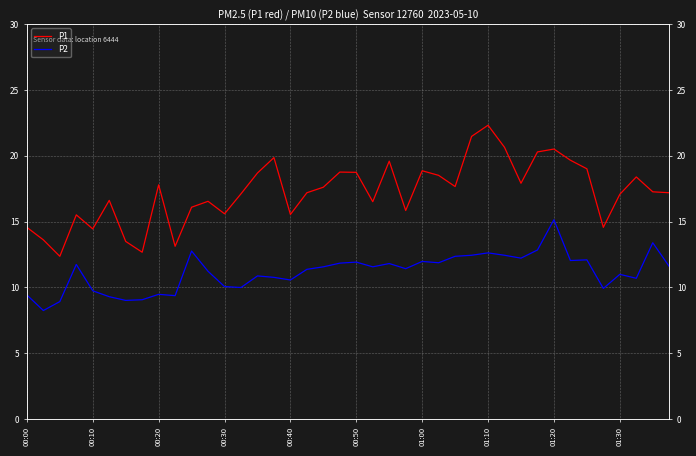

What is the value of the P1 point at the 2nd from the left?

13.6